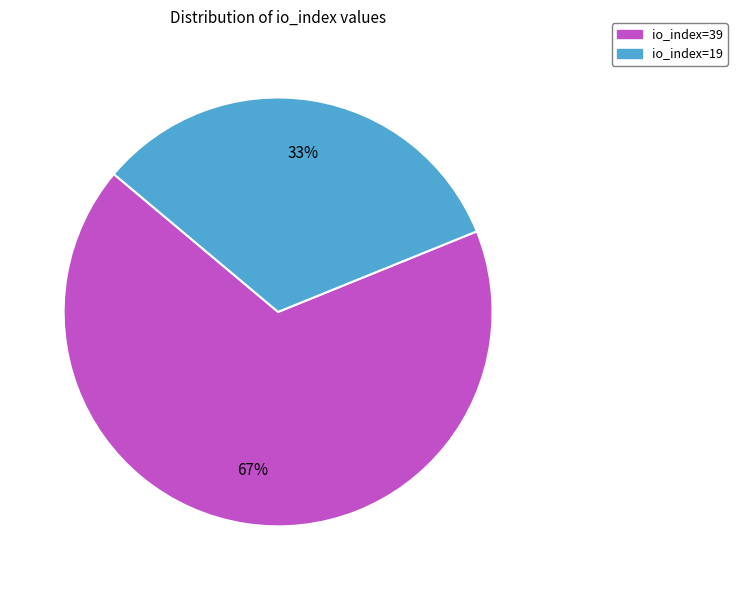

Which slice is the smallest?

io_index=19